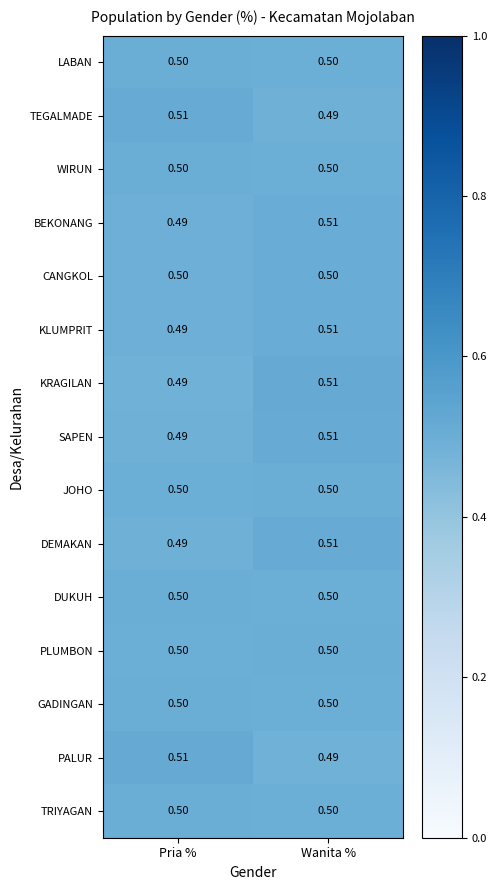

At which label is DEMAKAN closest to 0?

Pria %